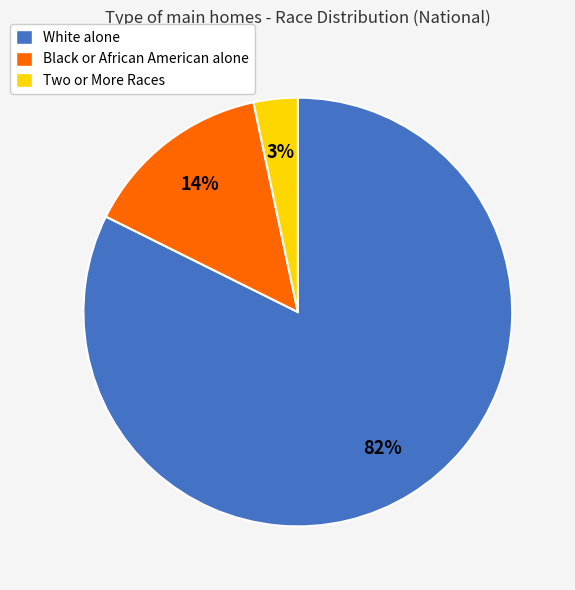

Between Black or African American alone and White alone, which is larger?

White alone